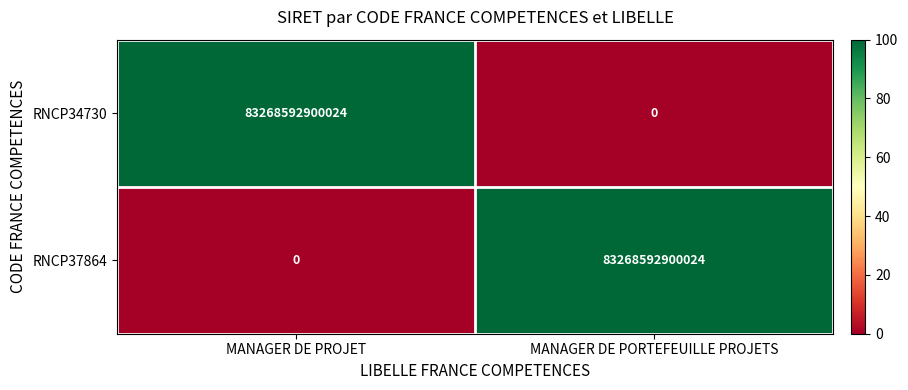

What is the difference between the RNCP34730 values at MANAGER DE PORTEFEUILLE PROJETS and MANAGER DE PROJET?

83268592900024